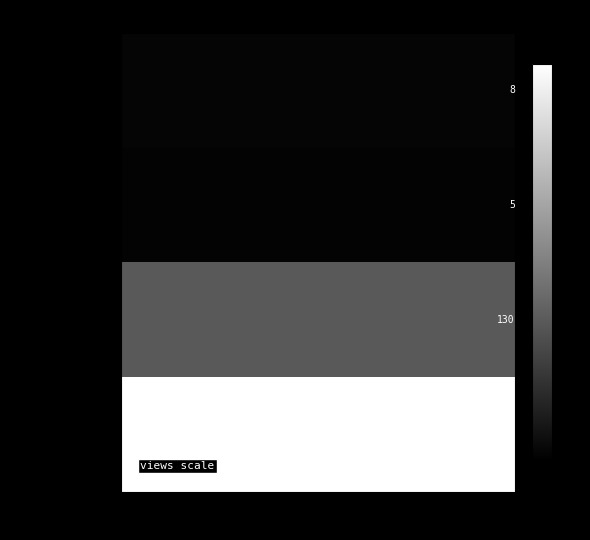

Rank the series at 3 from highest to lowest value.

CGE – DCE, CGE – RCE, CGE - DCF, CGE – AC em CP